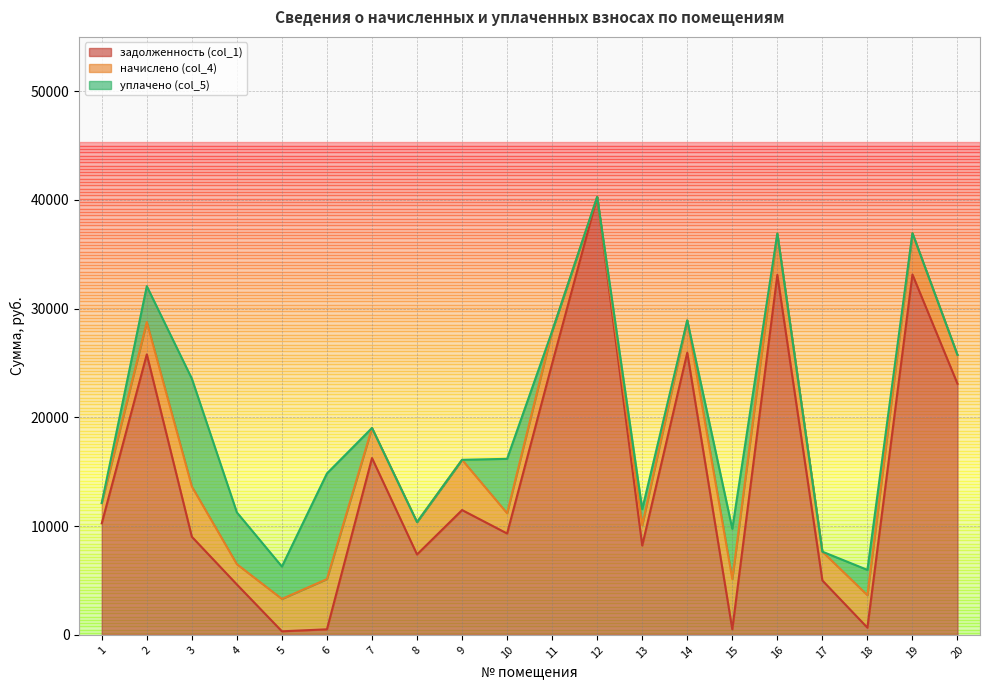

True or false: задолженность (col_1) has a value of 5005.6 at 17.

True